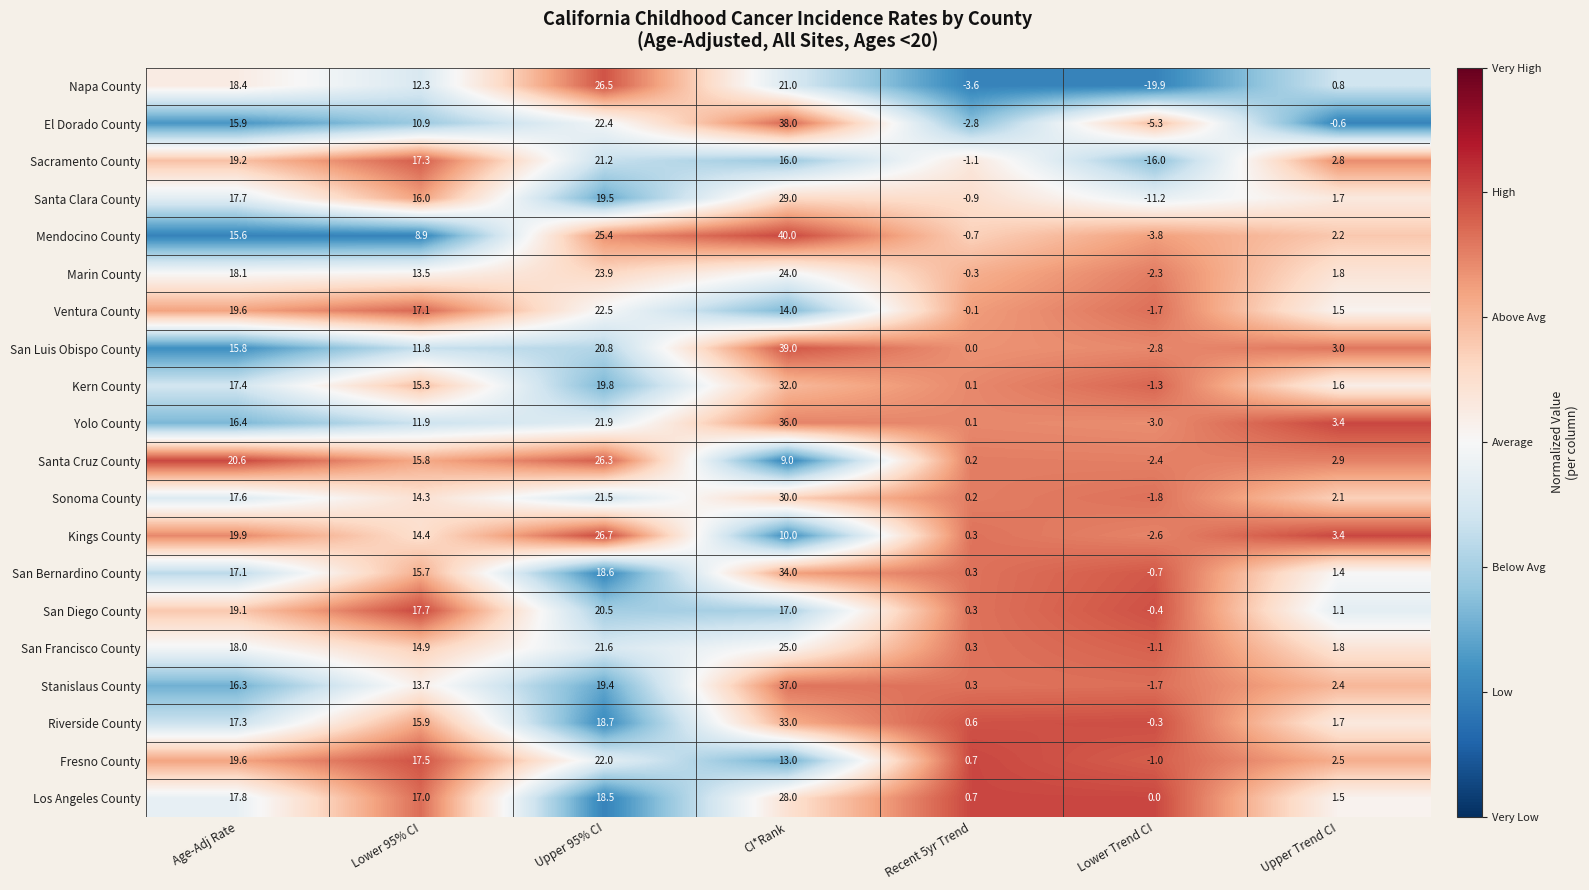

Count the number of categories in the chart.

7